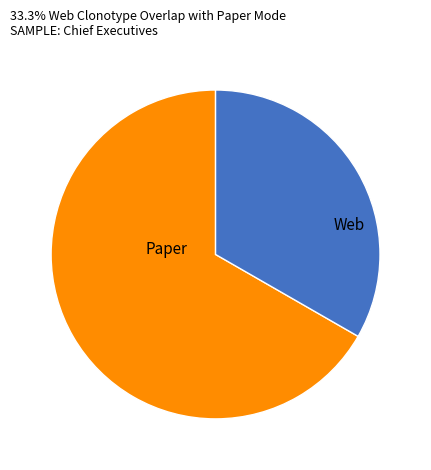

Rank the categories by value from lowest to highest.

Web, Paper